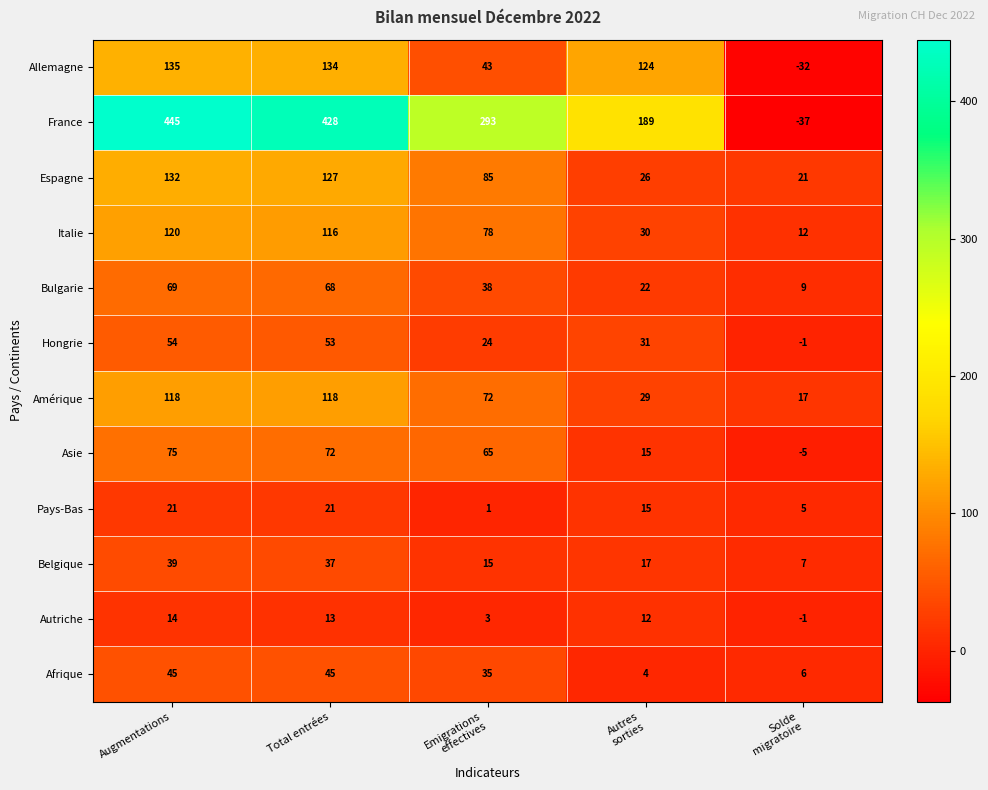

What is the average value of the Amérique series?

71